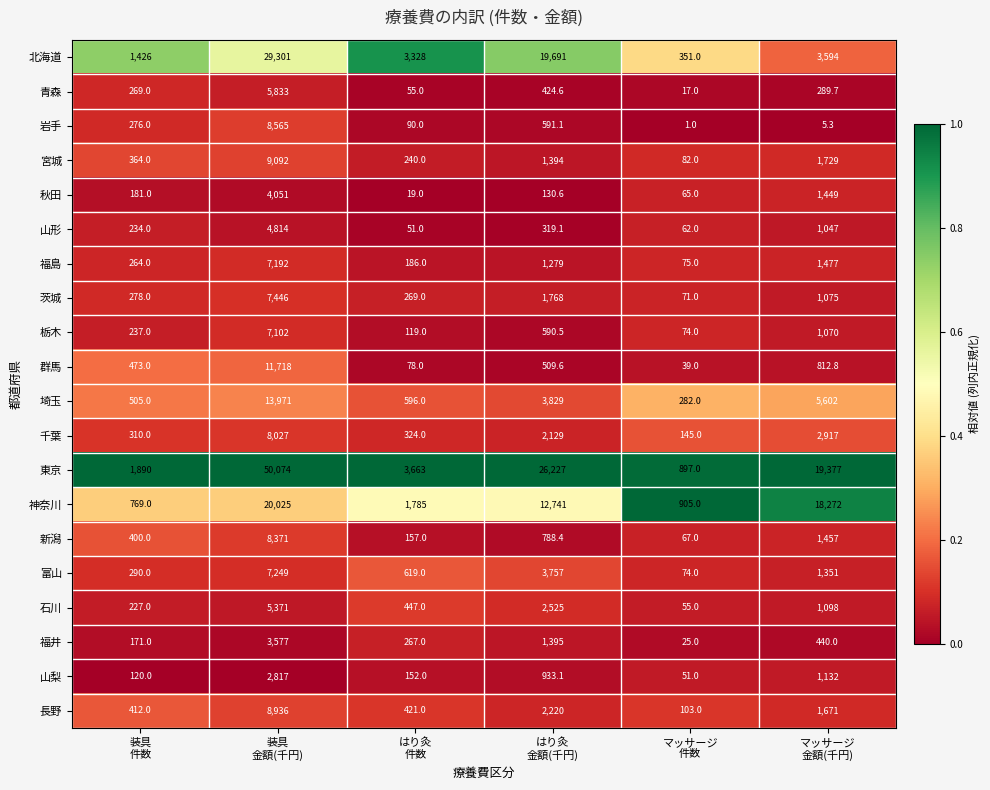

At how many categories does at least one series exceed 19357?

3